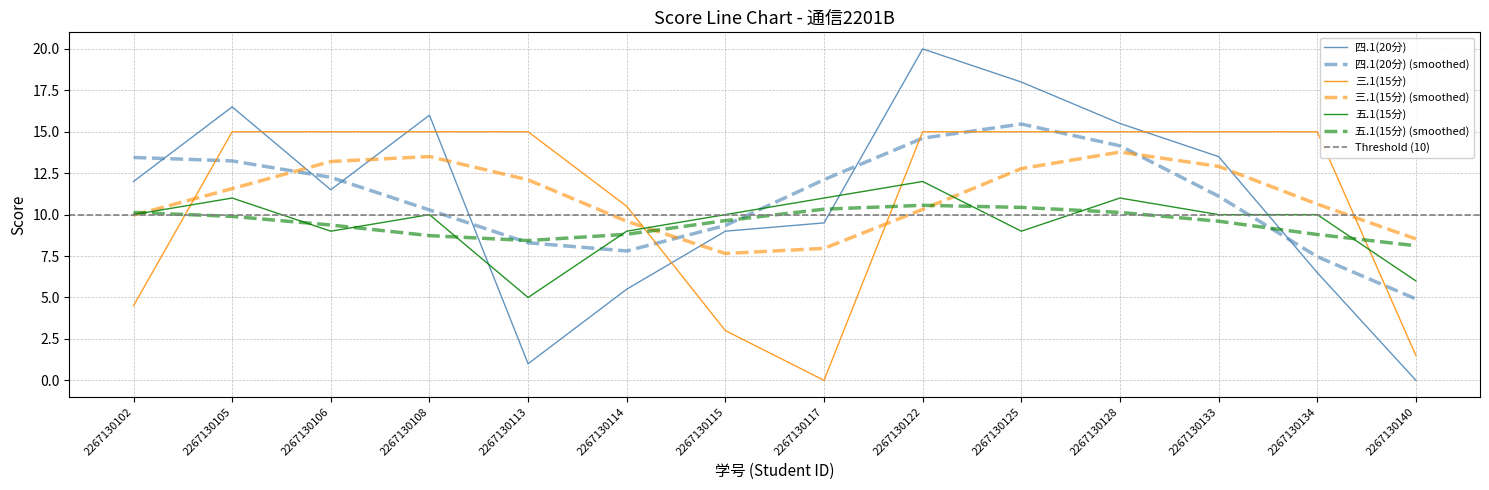

Which category has the lowest value in the 三.1(15分) series?

2267130117